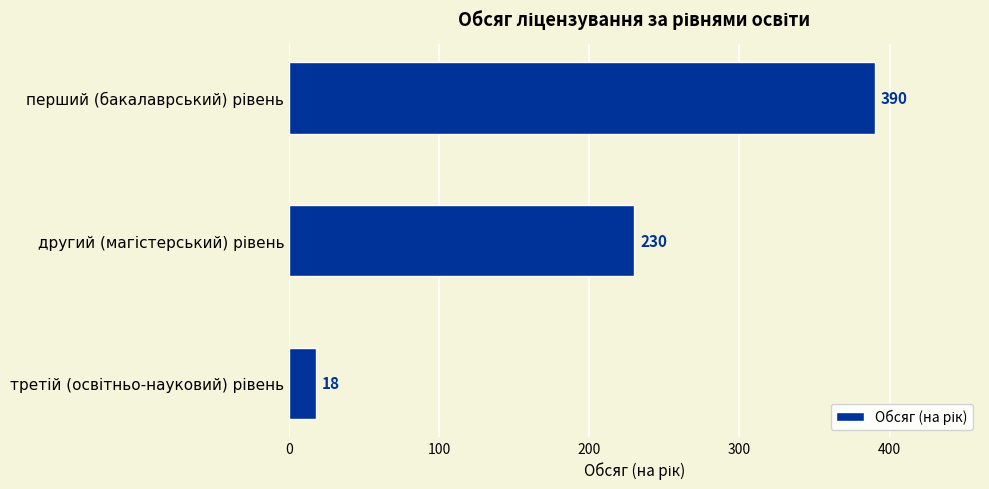

What is the maximum value shown in the chart?

390